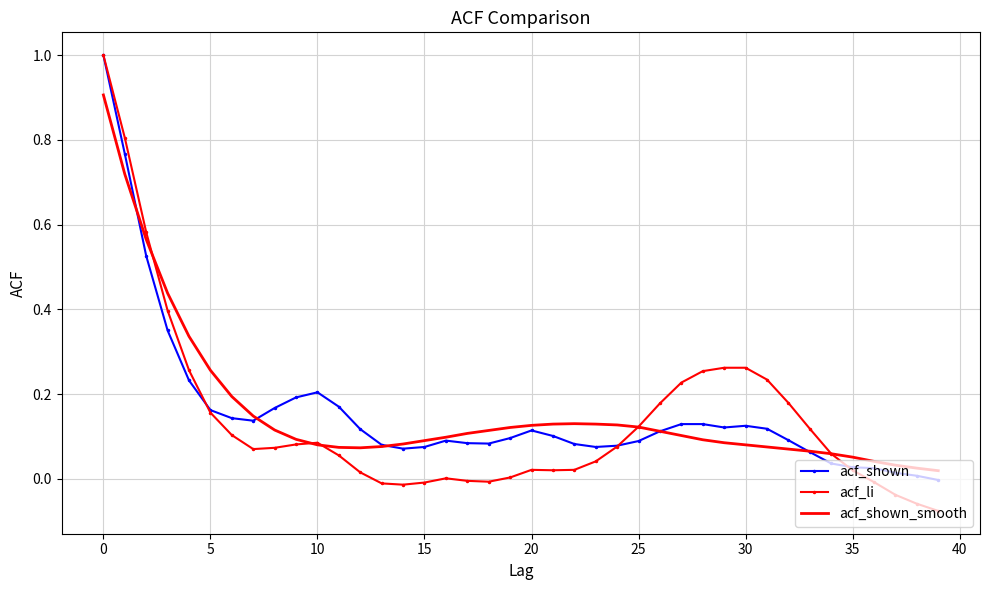

What is the maximum value for acf_shown_smooth?

0.9